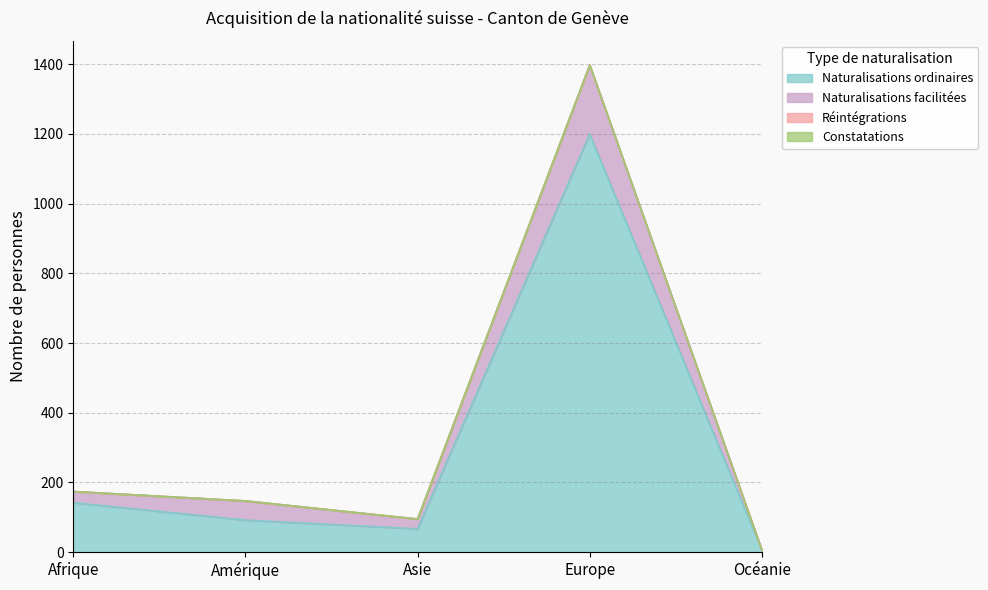

Which category has the lowest value in the Naturalisations ordinaires series?

Océanie